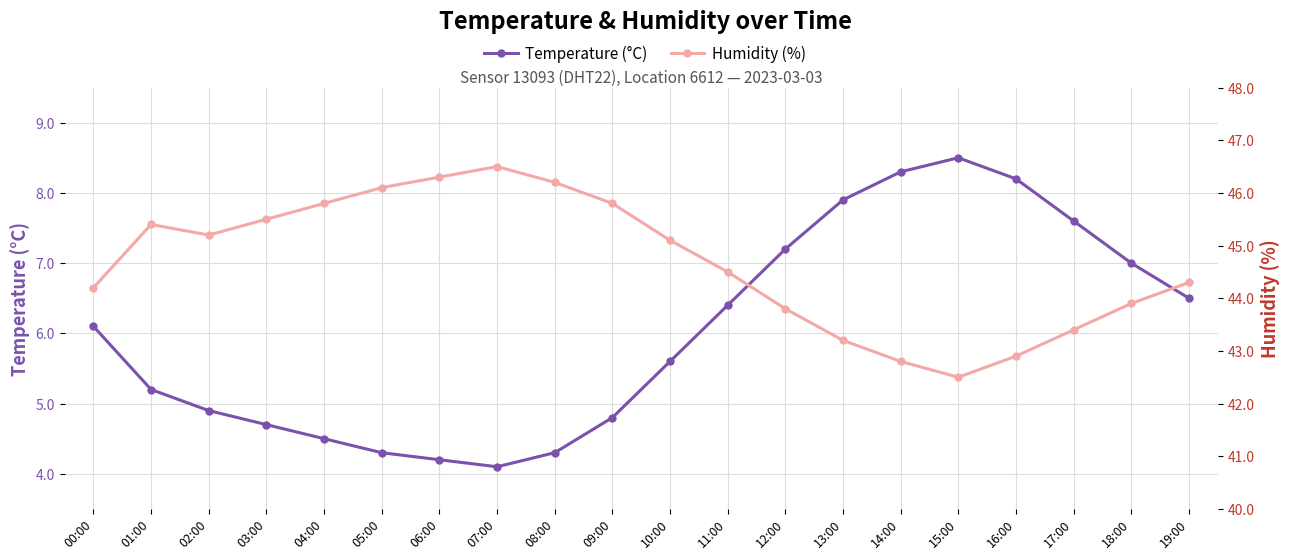

What are all the series names shown in the legend?

Temperature (°C), Humidity (%)